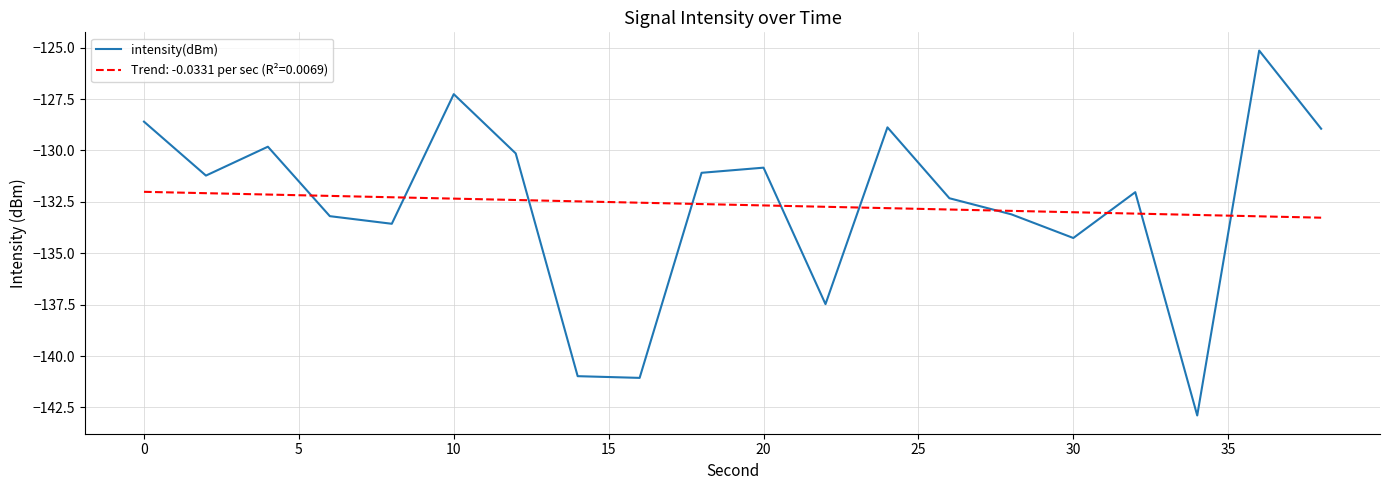

What is the smallest value displayed?

-142.9